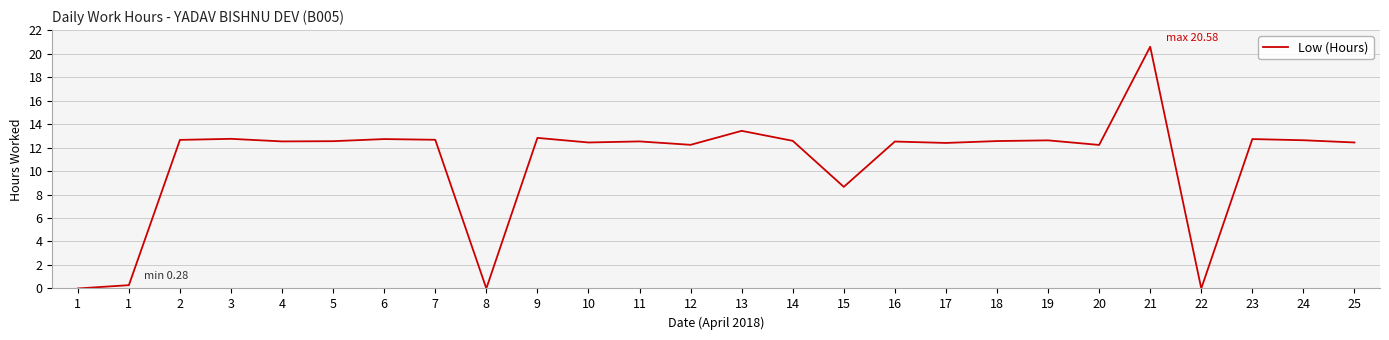

Does the chart have visible grid lines?

Yes